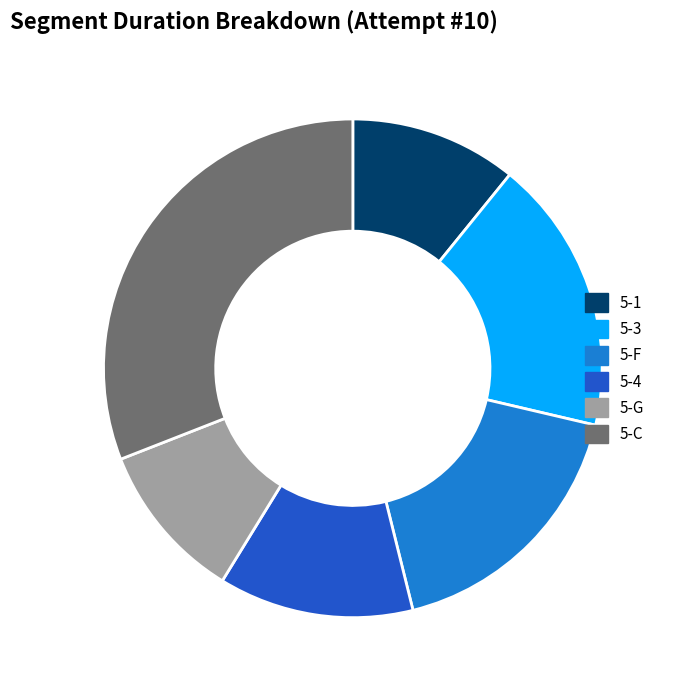

What is the largest slice in the pie chart?

5-C